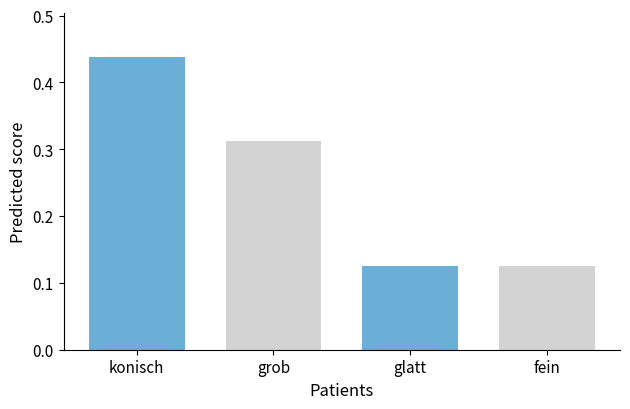

What is the sum of all values?

1.0